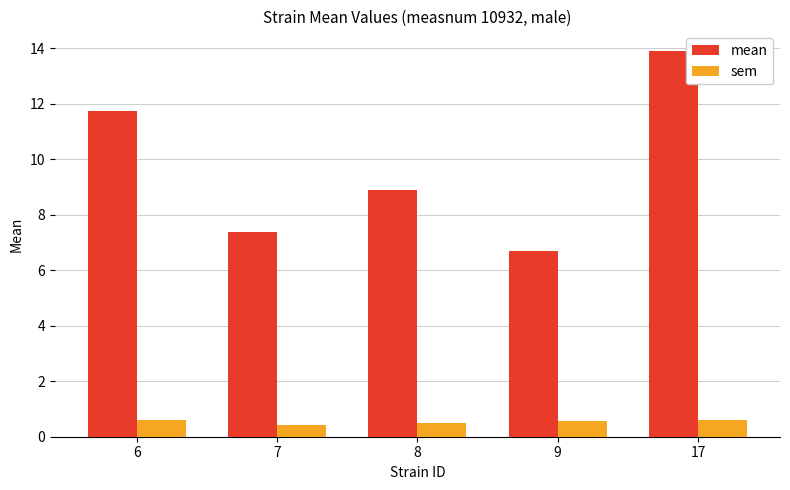

What is the difference between the maximum and second lowest values in the sem series?

0.1